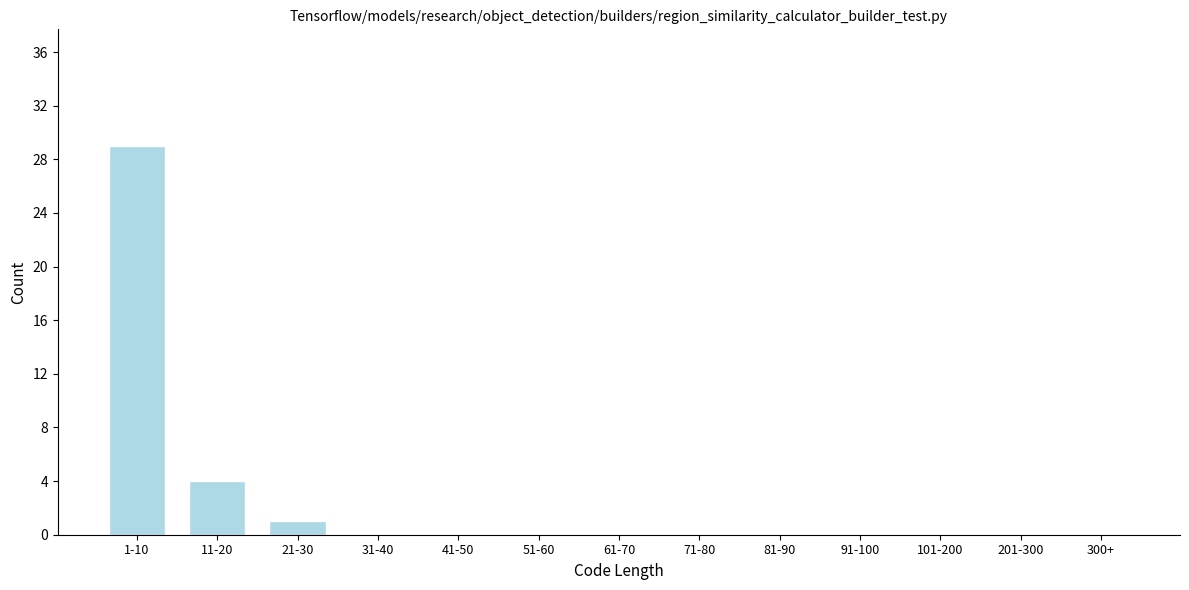

Reading right to left, extract all data points from this chart.

300+=0	201-300=0	101-200=0	91-100=0	81-90=0	71-80=0	61-70=0	51-60=0	41-50=0	31-40=0	21-30=1	11-20=4	1-10=29